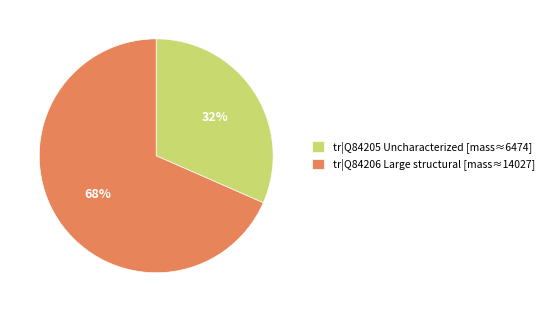

Which slice is the smallest?

tr|Q84205 Uncharacterized [mass≈6474]